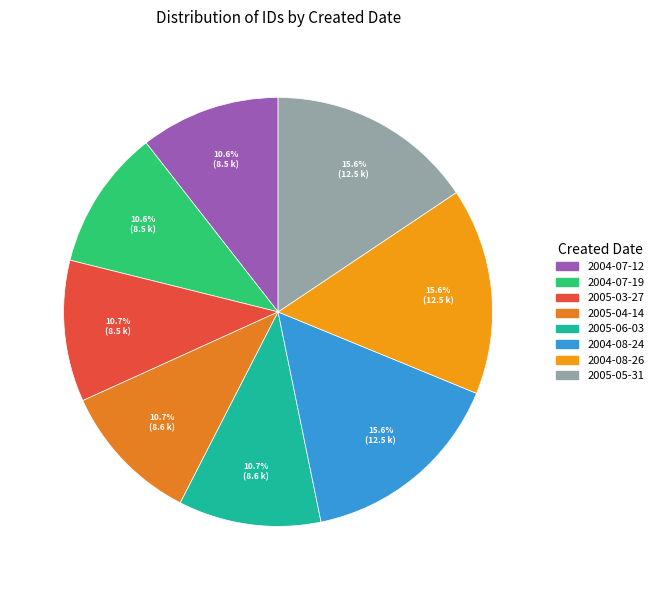

The 2005-05-31 slice represents 16% of the pie. True or false?

True